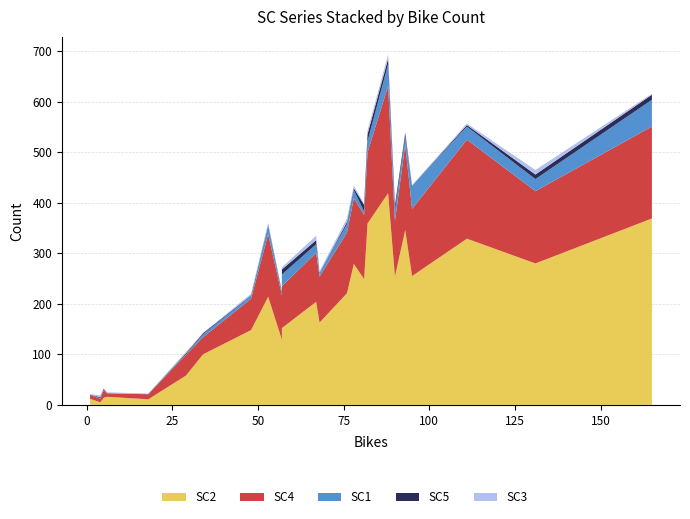

Reading left to right, transcribe all the data shown in this chart.

SC2: 1=12	4=5	5=14	6=16	18=11	29=58	34=100	48=148	53=214	57=129	57=152	67=204	68=163	76=221	78=279	81=249	82=359	88=419	90=254	93=346	95=255	111=329	131=280	165=369
SC4: 1=8	4=7	5=15	6=7	18=10	29=41	34=34	48=62	53=124	57=88	57=83	67=97	68=91	76=120	78=130	81=127	82=141	88=212	90=110	93=169	95=133	111=196	131=143	165=182
SC1: 1=1	4=1	5=1	6=0	18=1	29=1	34=6	48=6	53=18	57=4	57=23	67=17	68=8	76=17	78=16	81=7	82=22	88=43	90=22	93=15	95=46	111=26	131=24	165=53
SC5: 1=0	4=2	5=2	6=0	18=0	29=2	34=2	48=1	53=1	57=3	57=10	67=8	68=0	76=4	78=4	81=13	82=14	88=11	90=9	93=8	95=0	111=3	131=9	165=10
SC3: 1=0	4=4	5=0	6=2	18=0	29=3	34=0	48=3	53=3	57=2	57=4	67=9	68=3	76=7	78=5	81=2	82=7	88=9	90=0	93=3	95=1	111=3	131=9	165=2